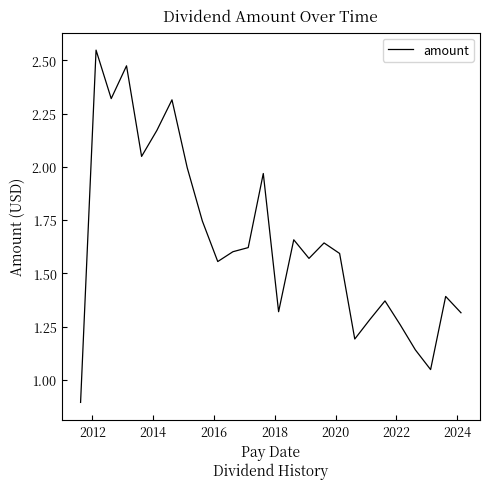

What is the smallest value displayed?

0.9